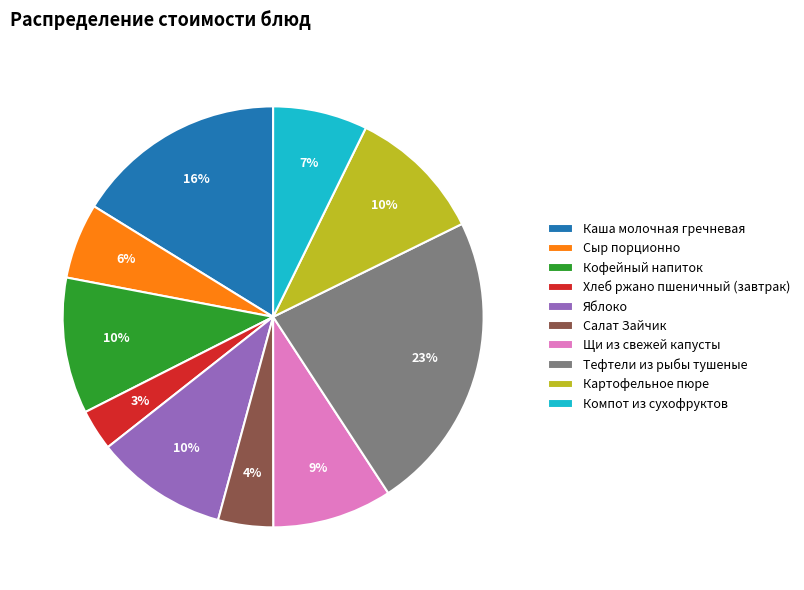

What is the largest slice in the pie chart?

Тефтели из рыбы тушеные